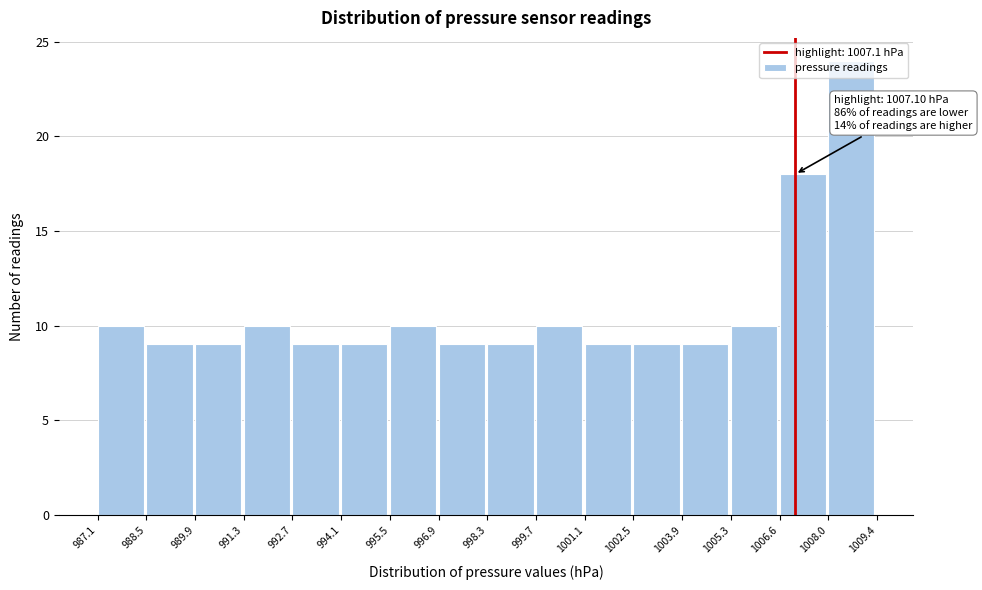

Which range on the x-axis has the tallest bar?

1008.0 to 1009.4